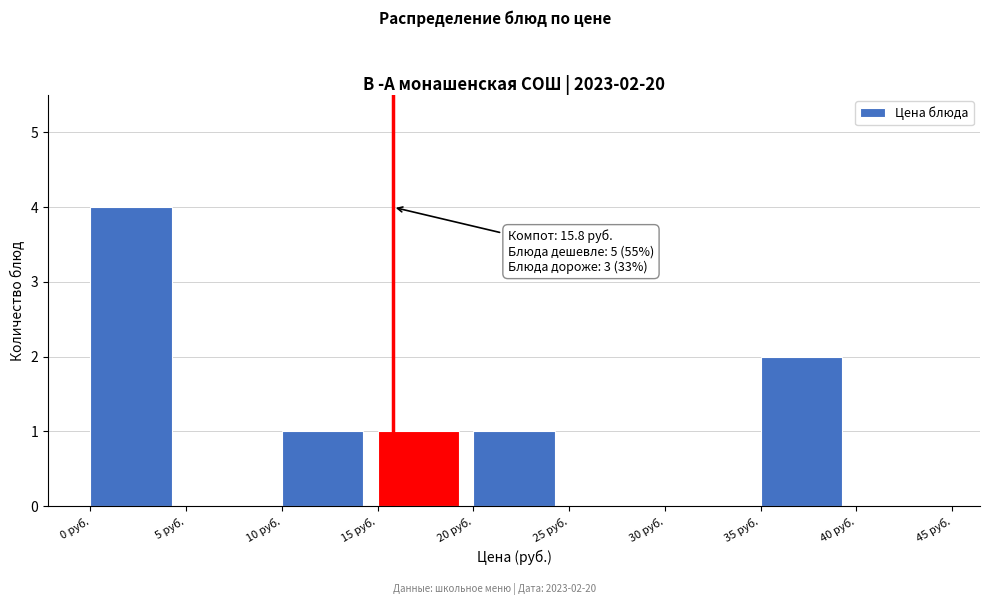

Which range on the x-axis has the tallest bar?

0 to 5